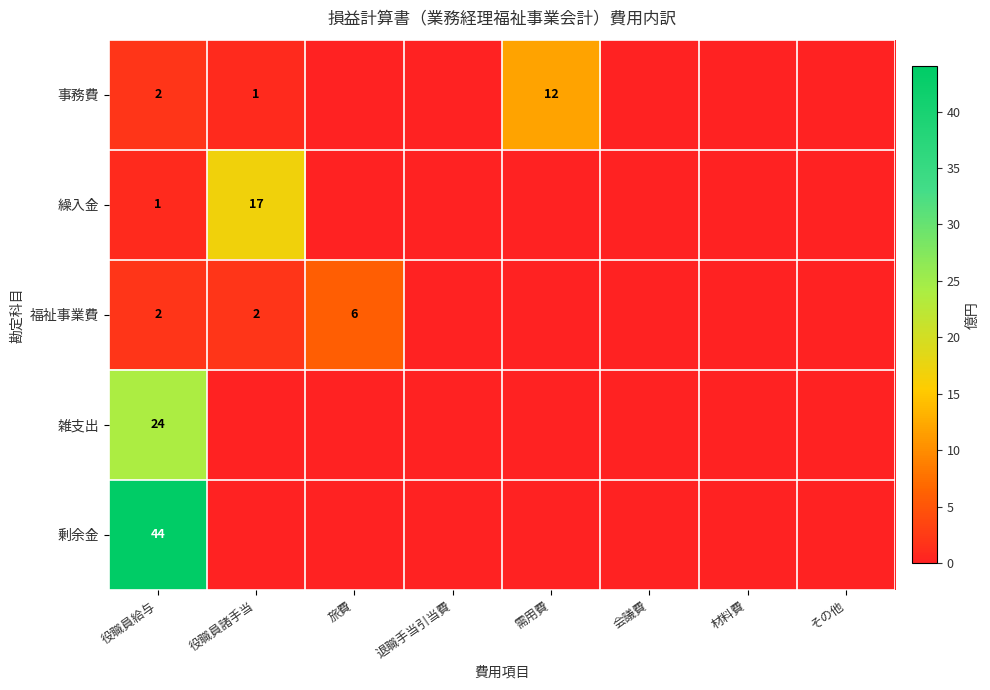

The 福祉事業費 series shows 3 at 役職員給与. True or false?

False